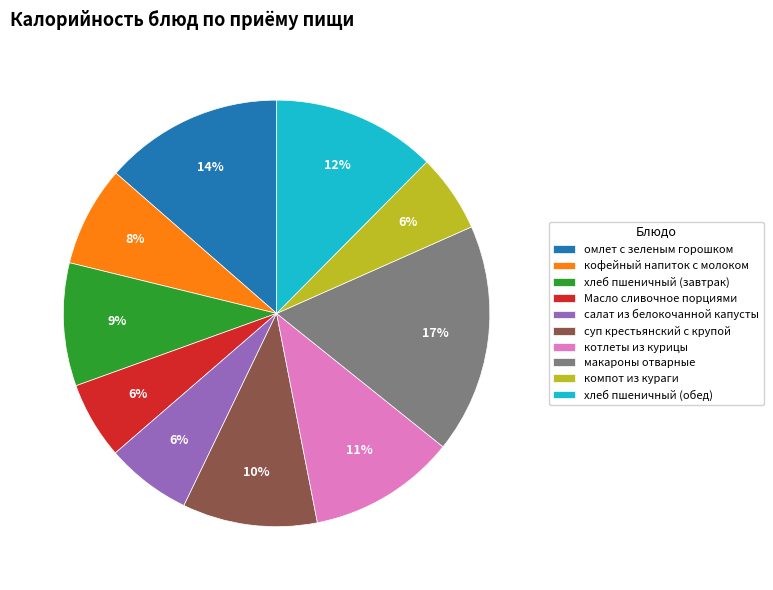

What is the ratio of the value at хлеб пшеничный (обед) to the value at омлет с зеленым горошком?

0.9